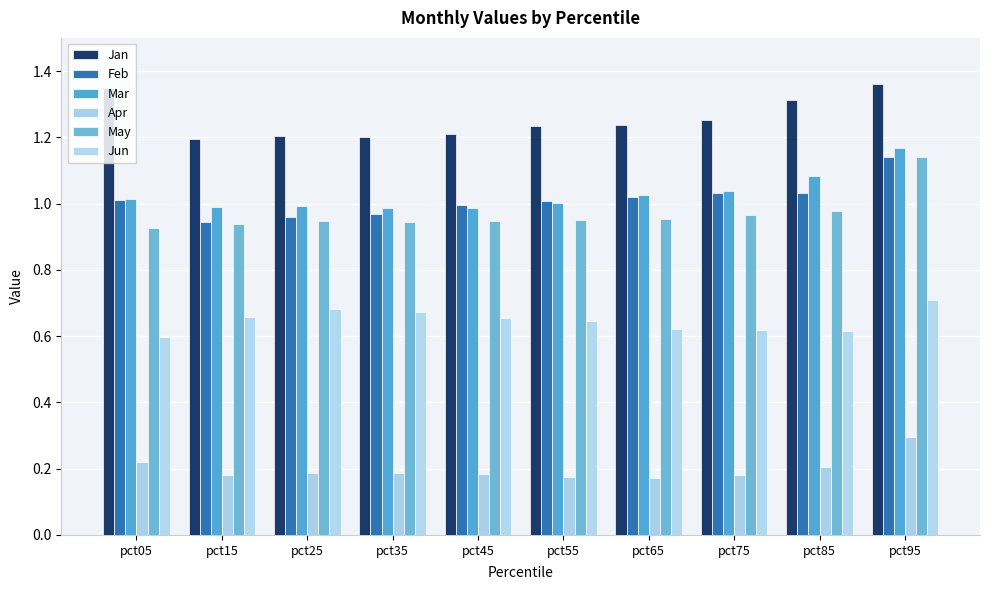

Does the chart contain any negative values?

No